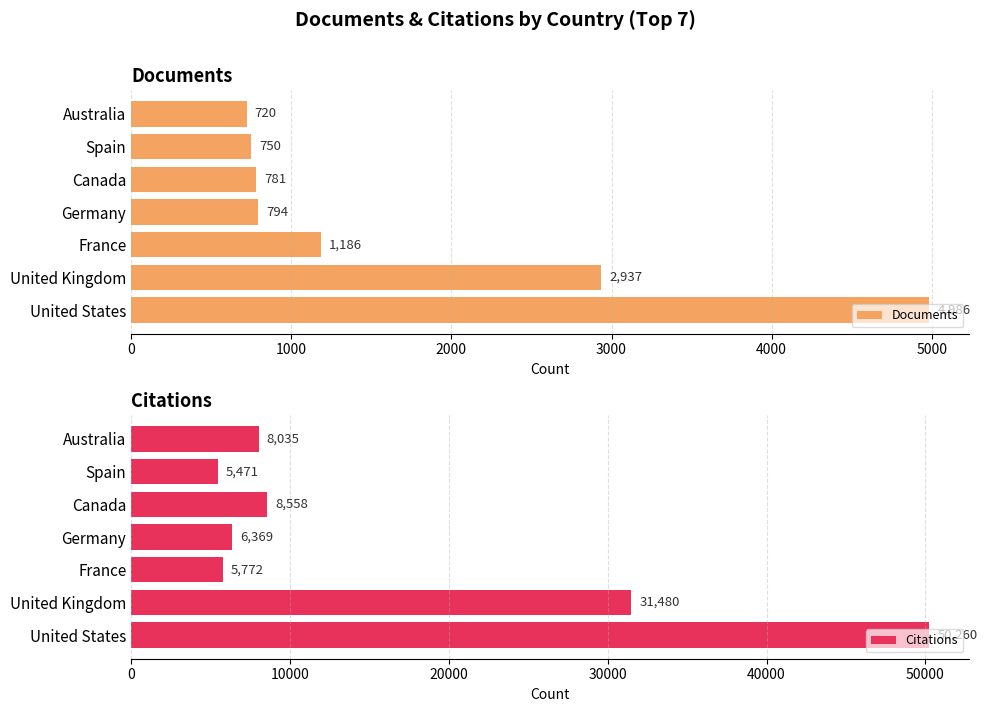

Are the bars horizontal?

Yes